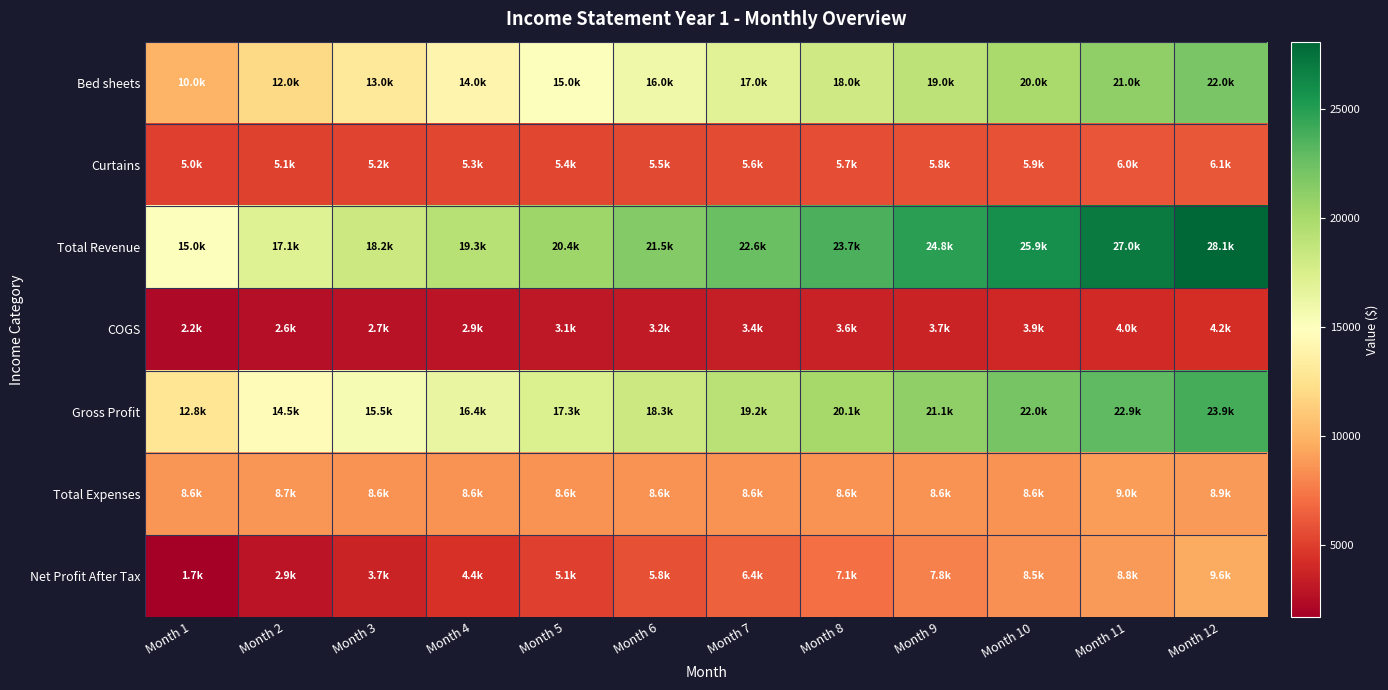

Which series has the widest spread of values?

Total Revenue